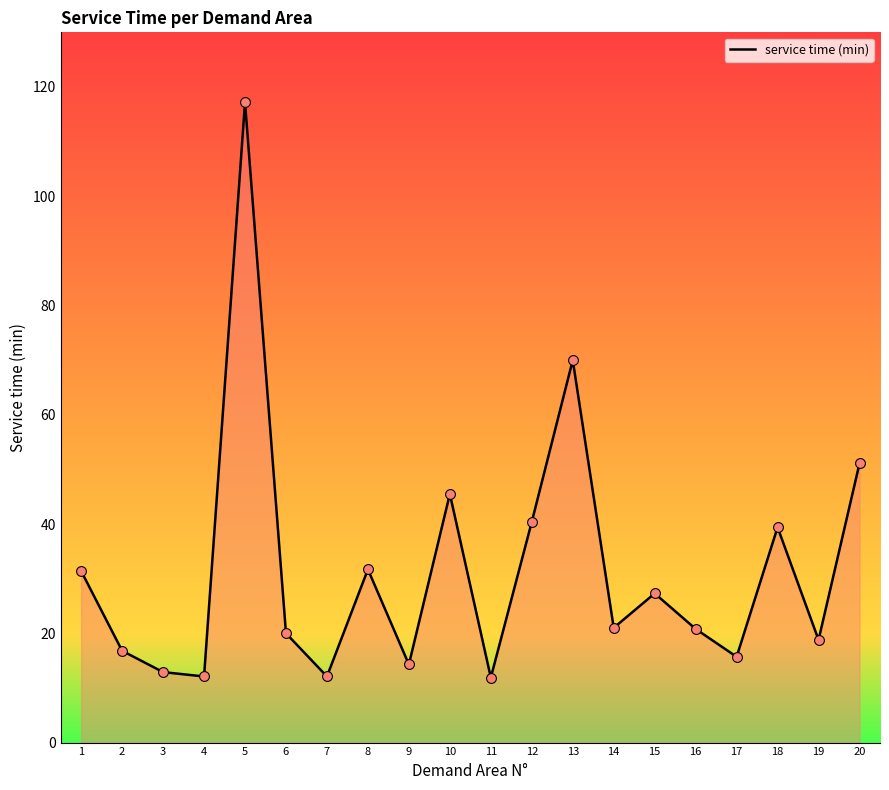

What is the ratio of the value at 16 to the value at 8?

0.7